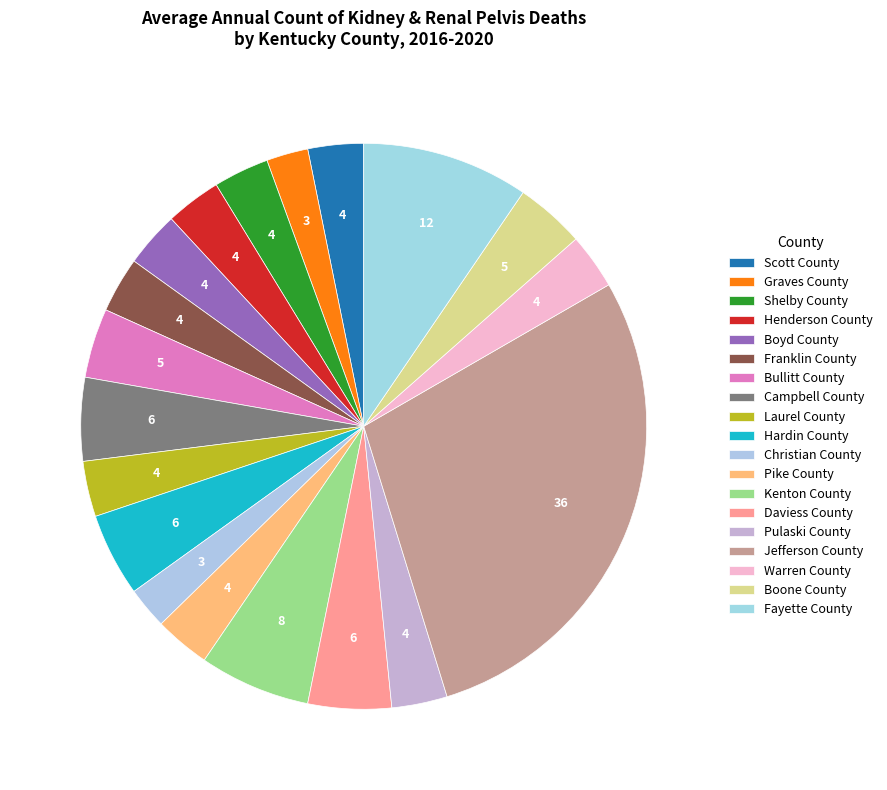

What percentage do Laurel County and Hardin County together represent?

7.9%